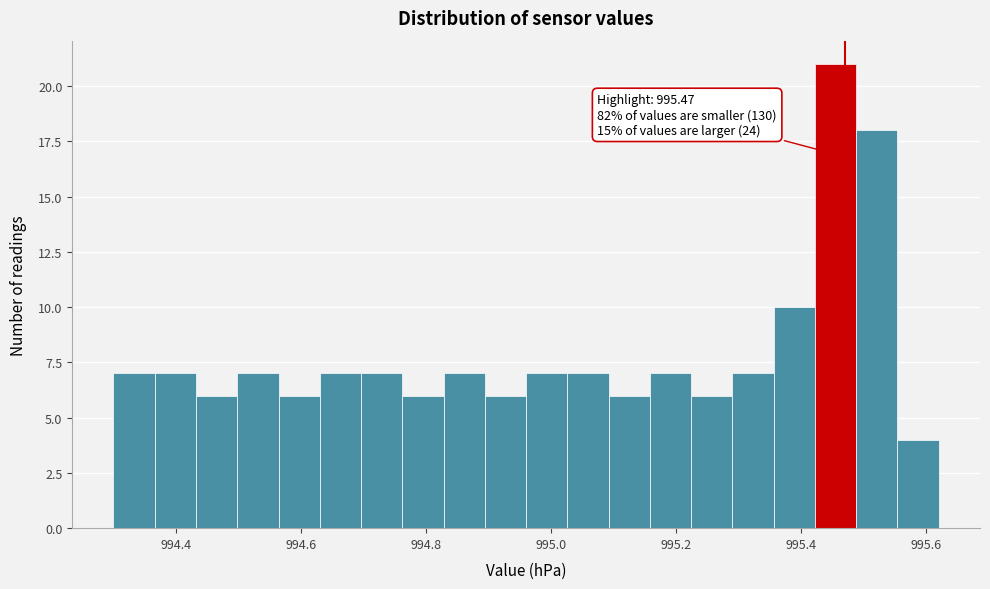

Around what value on the x-axis is the tallest bar? Give the approximate position of its centre, as read against the axis.

995.46